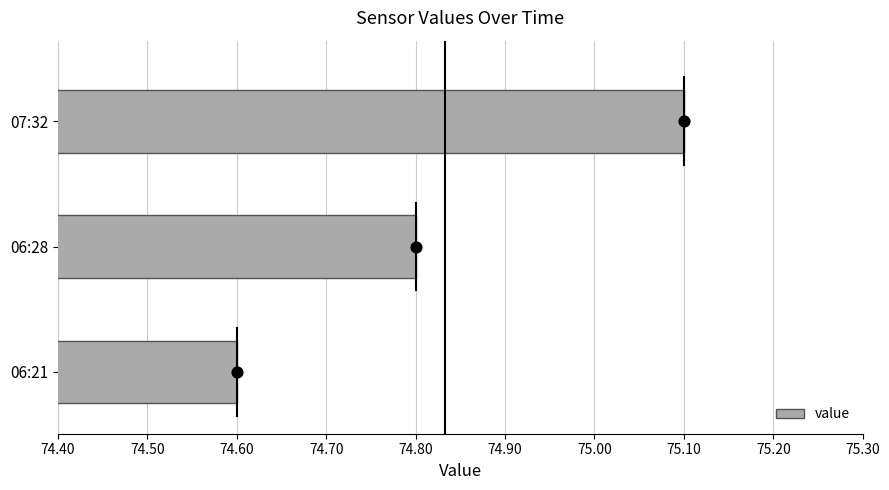

What is the maximum value for value?

75.1